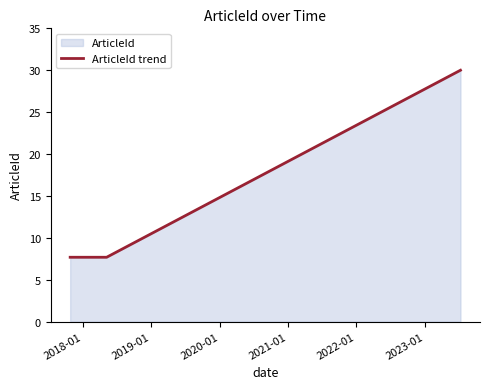

What is the sum of all values?

45.3